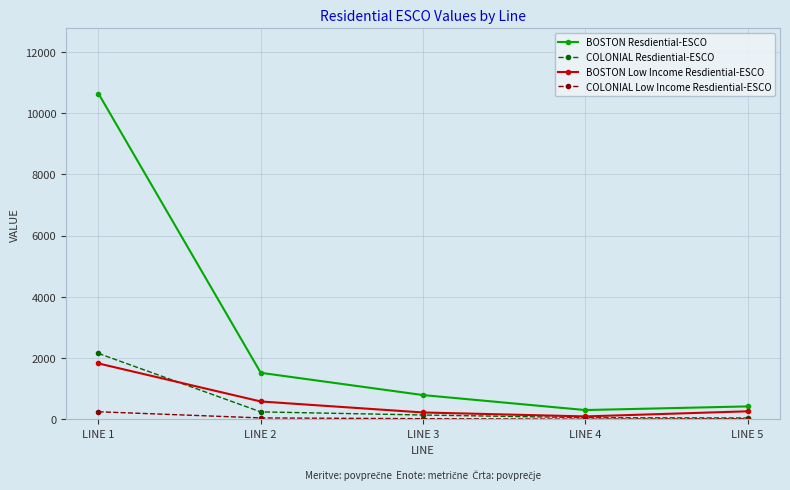

Count the number of data series in this chart.

4